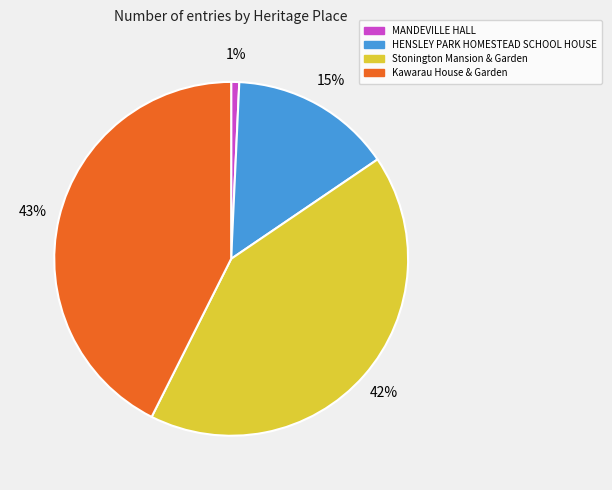

Rank the categories by value from highest to lowest.

Kawarau House & Garden, Stonington Mansion & Garden, HENSLEY PARK HOMESTEAD SCHOOL HOUSE, MANDEVILLE HALL